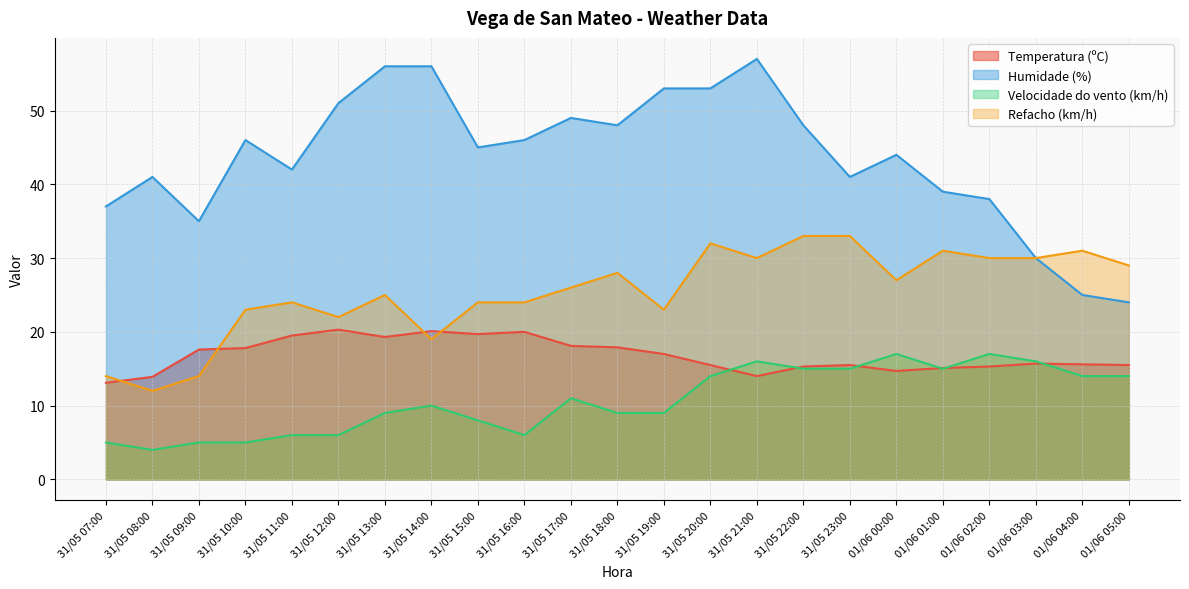

Where does the Velocidade do vento (km/h) series first go above 10?

31/05 17:00